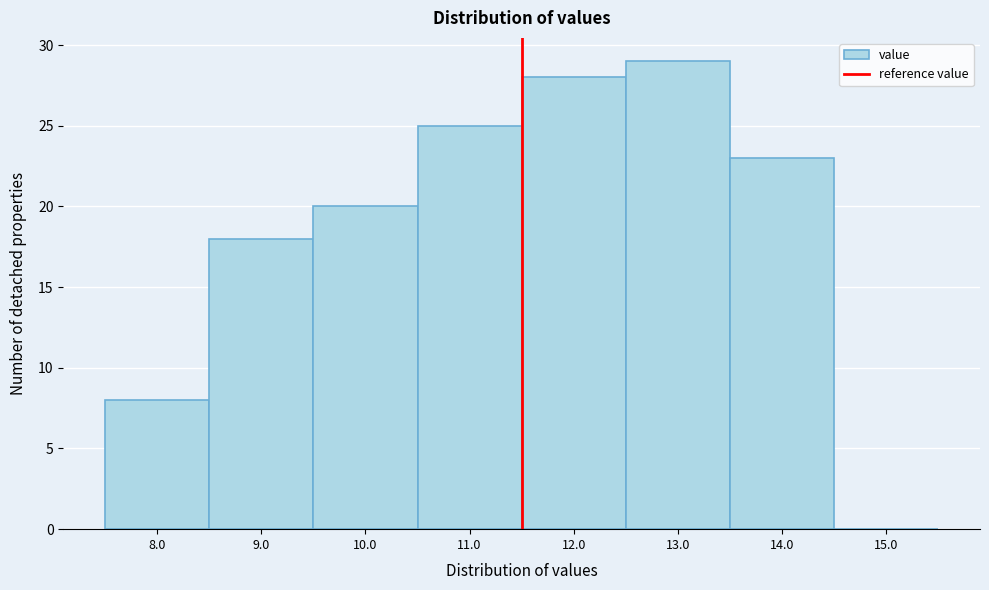

Reading right to left, transcribe all the data shown in this chart.

15.0=0	14.0=23	13.0=29	12.0=28	11.0=25	10.0=20	9.0=18	8.0=8